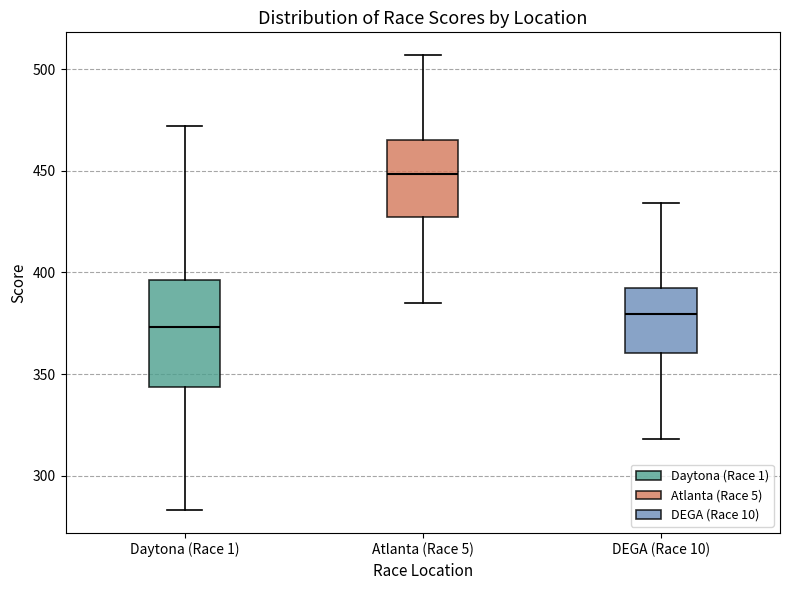

Reading left to right, read every box against the y-axis: the position of its median line, the range the box covers, and the ends of its whiskers. The values are not printed on the chart, so give them approximately, as read against the axis.

Daytona (Race 1): median 375, box 345 to 395, whiskers 285 to 470
Atlanta (Race 5): median 450, box 430 to 465, whiskers 385 to 505
DEGA (Race 10): median 380, box 360 to 390, whiskers 320 to 435